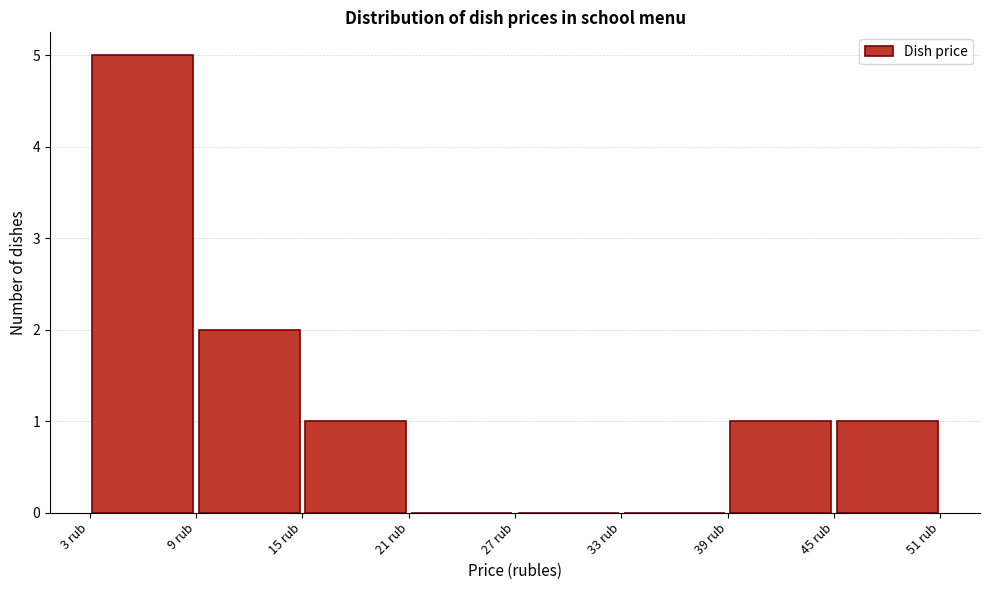

Which range on the x-axis has the tallest bar?

3 to 9